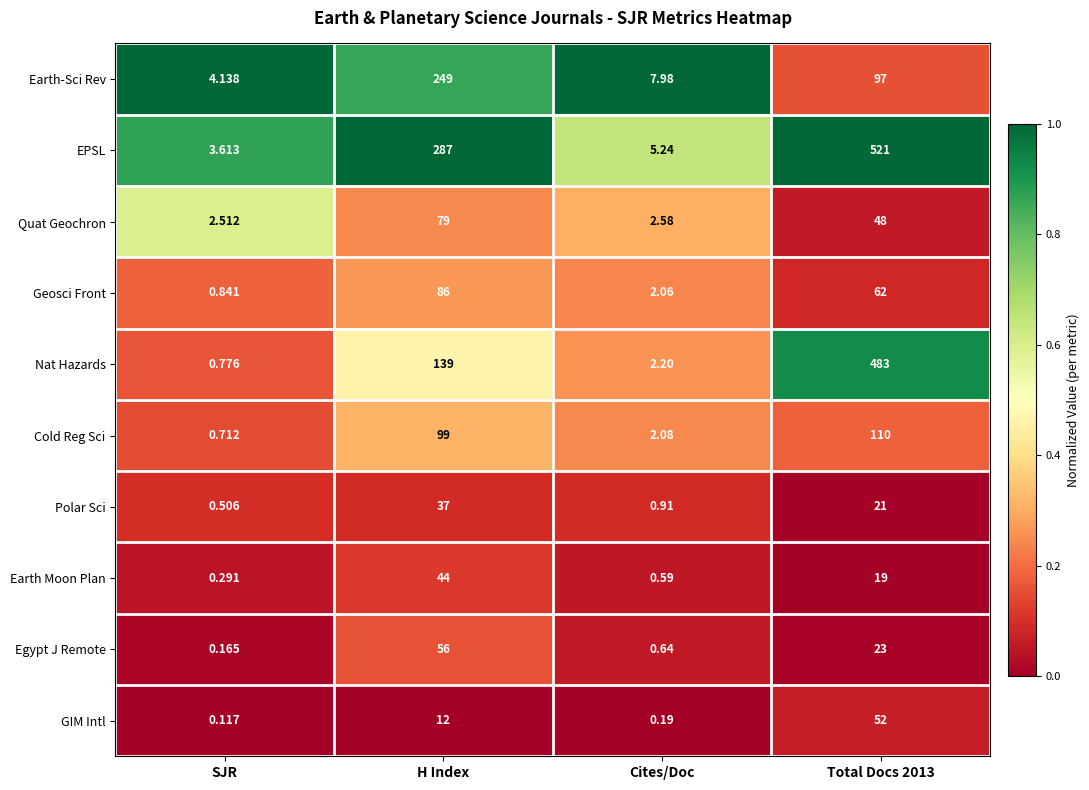

Is the value of GIM Intl at SJR greater than the value of EPSL at SJR?

No